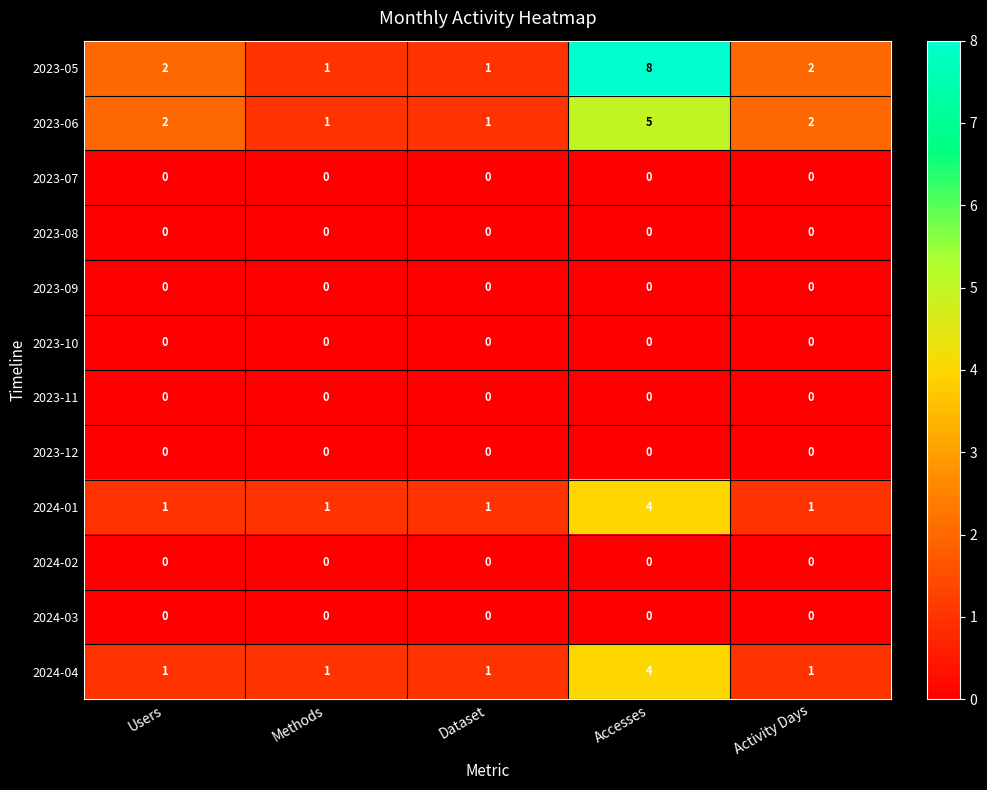

At which label does 2023-05 reach its peak?

Accesses